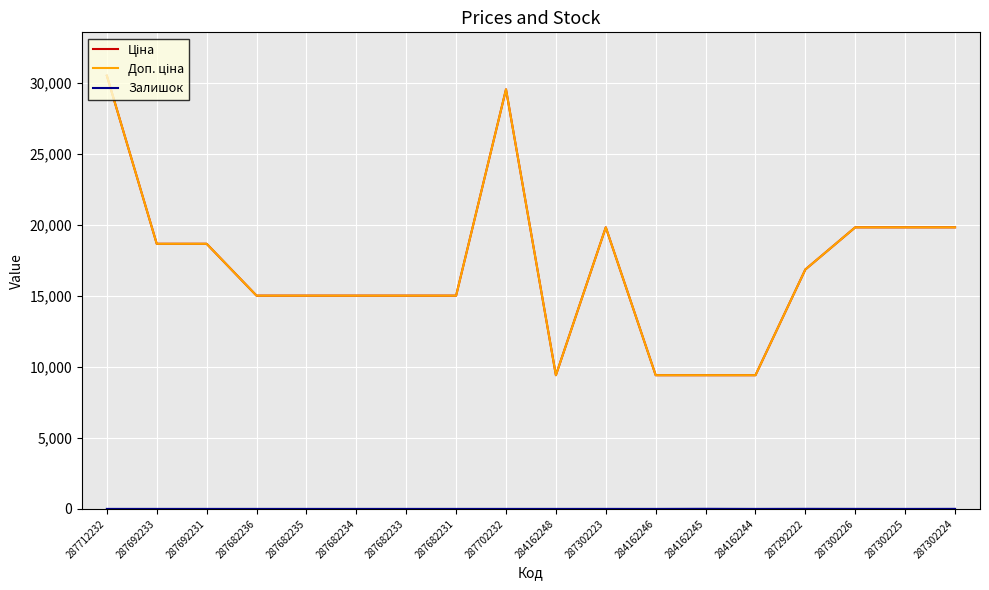

In Ціна, how many points are higher than both neighbors (excluding endpoints)?

2